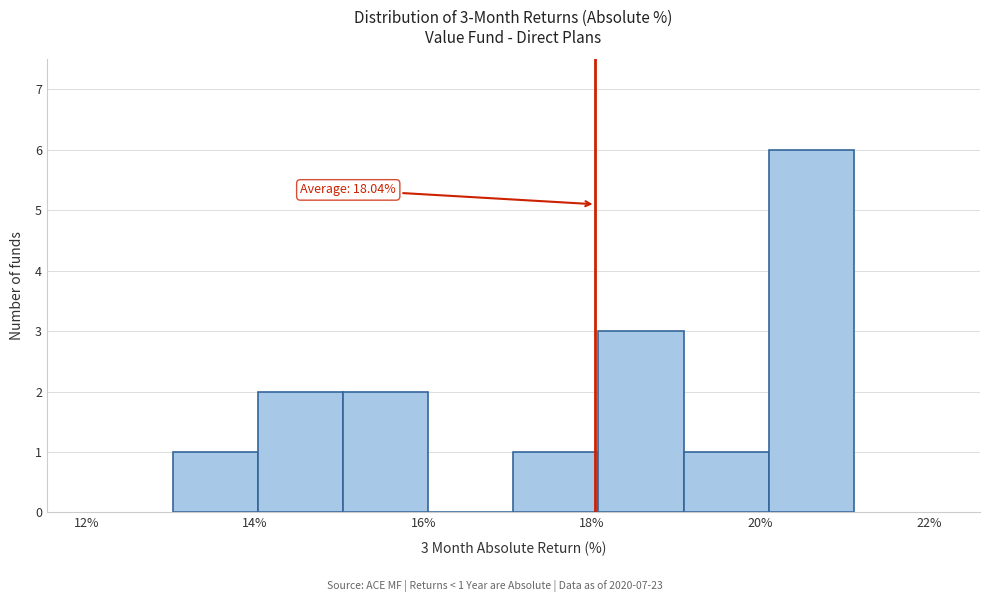

Which range on the x-axis has the tallest bar?

20.0 to 21.2